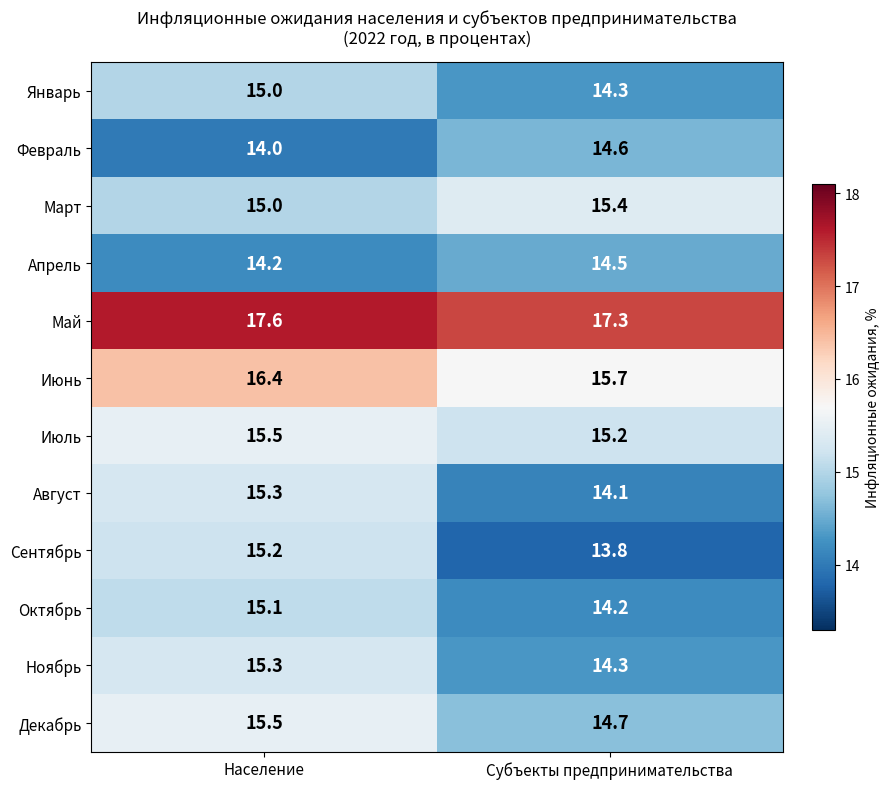

Which series has the largest range (max minus min)?

Сентябрь